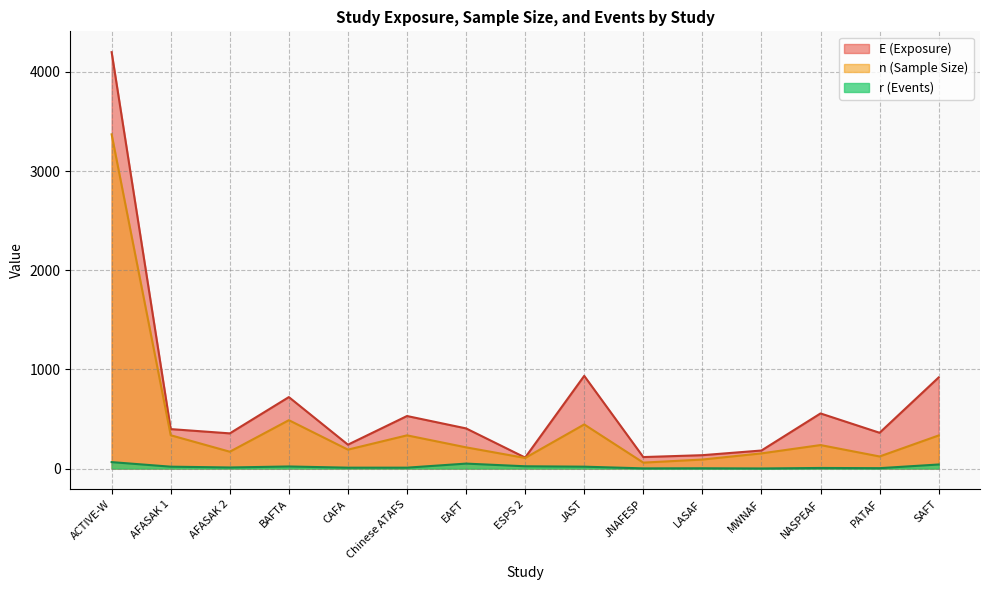

Which series has the largest range (max minus min)?

E (Exposure)